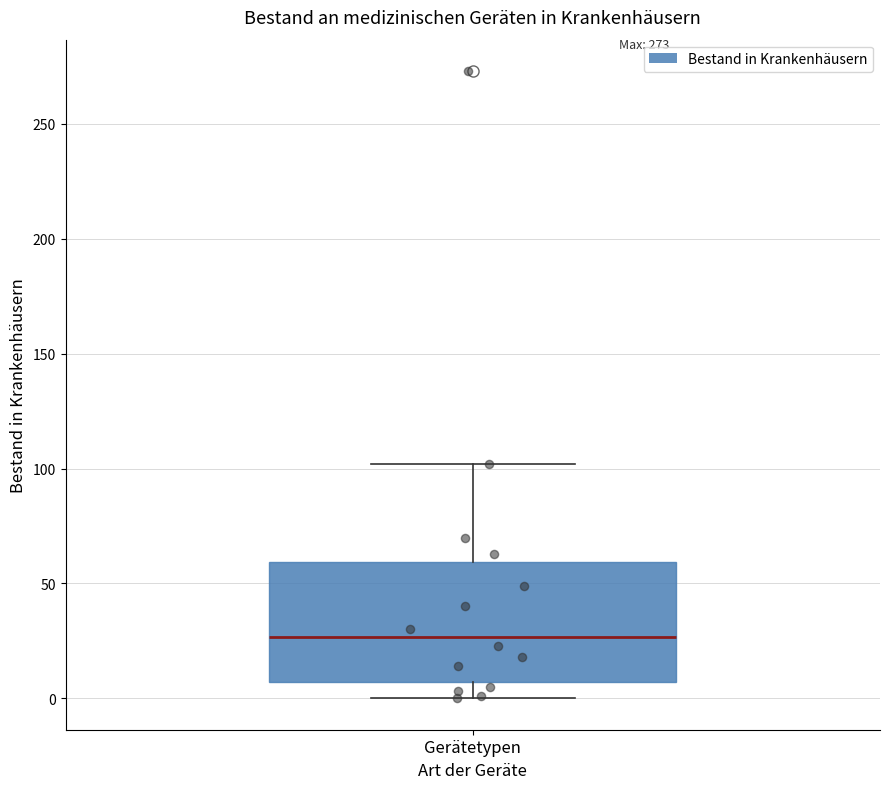

Transcribe this box plot: give where the median line is, the range the box spans, and where the two whiskers end, as read against the y-axis. The values are not printed on the chart, so give them approximately, as read against the axis.

median 25, box 5 to 60, whiskers 0 to 100